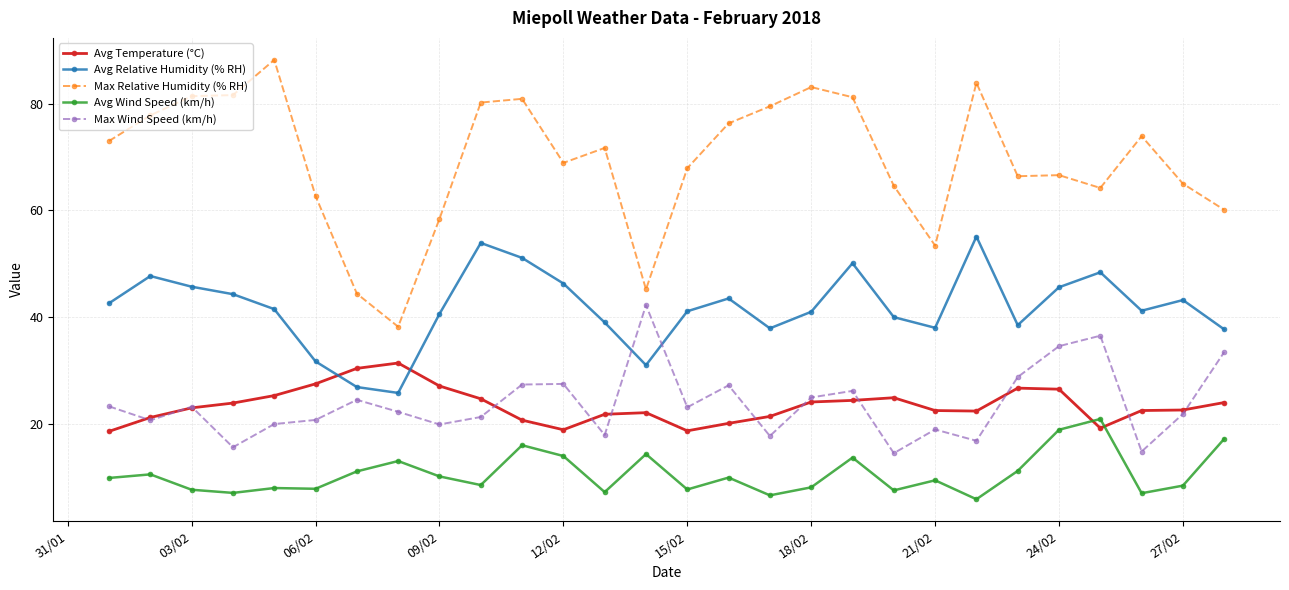

How many lines are shown in the chart?

5